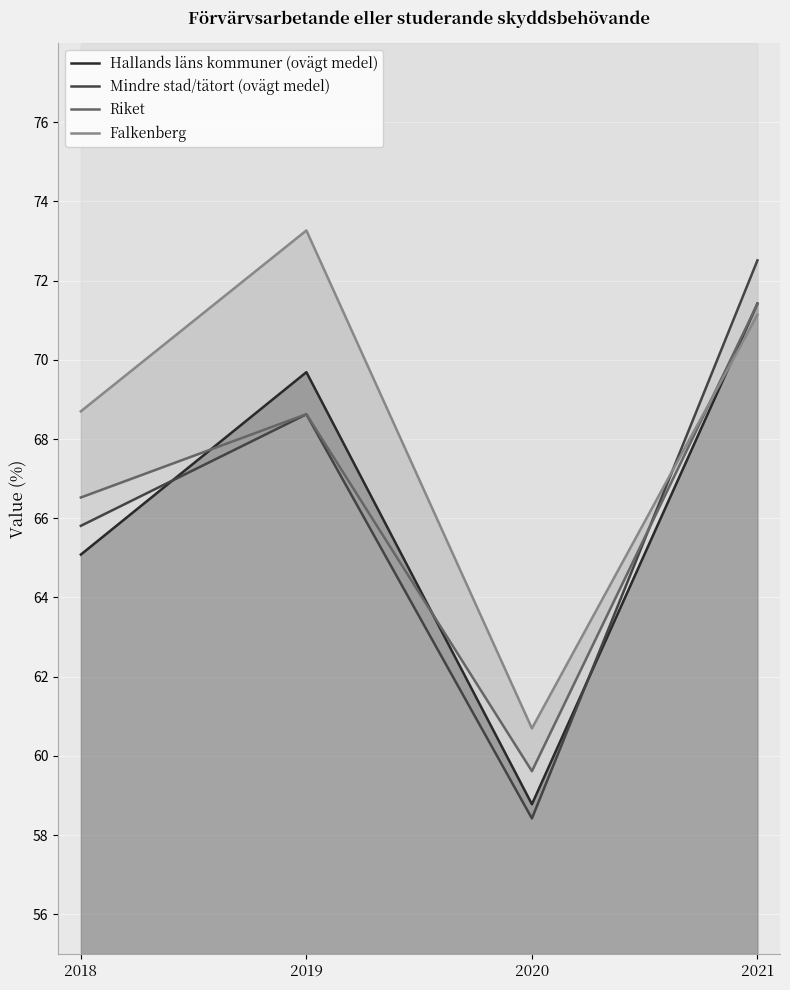

Which series has the largest total across all categories?

Falkenberg